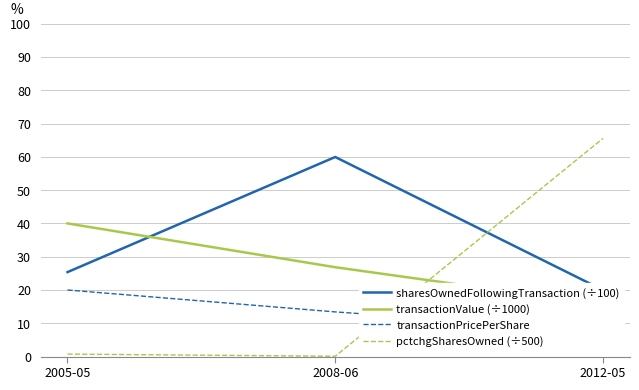

How many series are shown in this chart?

4